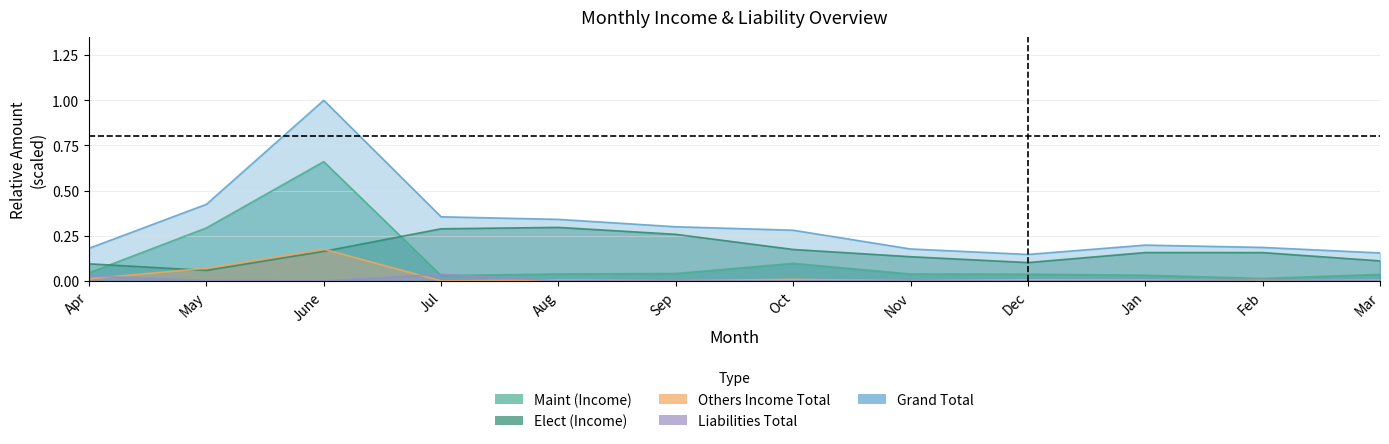

Reading left to right, what are all the values shown in this chart?

Maint (Income): 0.0	0.3	0.7	0.0	0.0	0.0	0.1	0.0	0.0	0.0	0.0	0.0
Elect (Income): 0.1	0.1	0.2	0.3	0.3	0.3	0.2	0.1	0.1	0.2	0.2	0.1
Others Income Total: 0.0	0.1	0.2	0.0	0.0	0.0	0.0	0.0	0.0	0.0	0.0	0.0
Liabilities Total: 0.0	0.0	0.0	0.0	0.0	0.0	0.0	0.0	0.0	0.0	0.0	0.0
Grand Total: 0.2	0.4	1.0	0.4	0.3	0.3	0.3	0.2	0.1	0.2	0.2	0.2